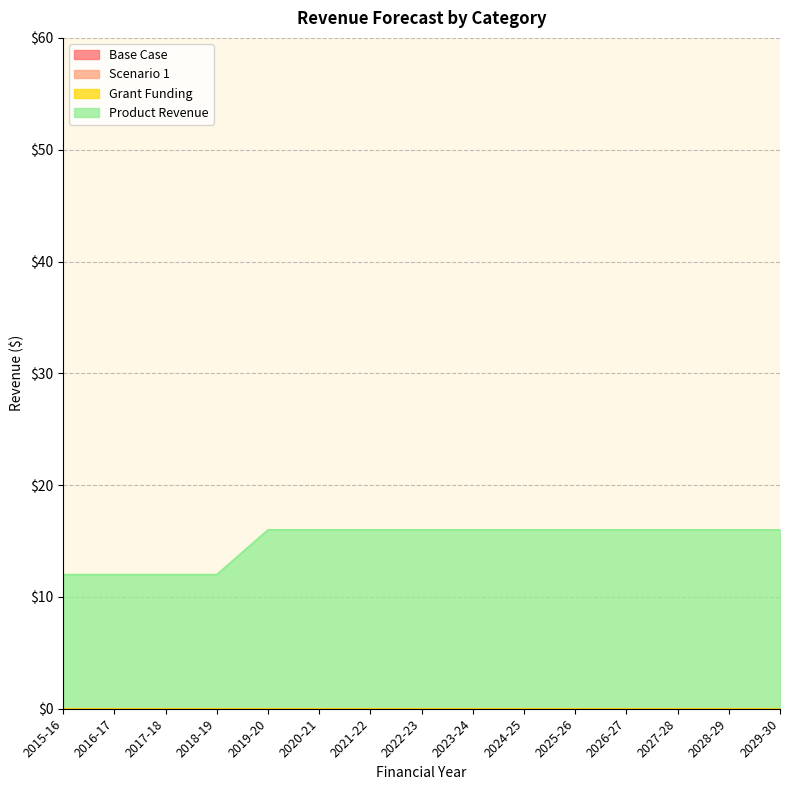

The value of Base Case at 2024-25 is 0. True or false?

True